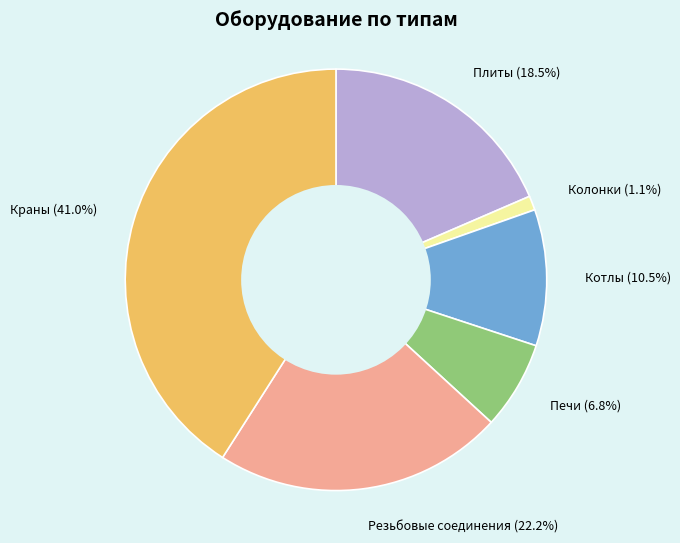

The Колонки slice represents 10% of the pie. True or false?

False